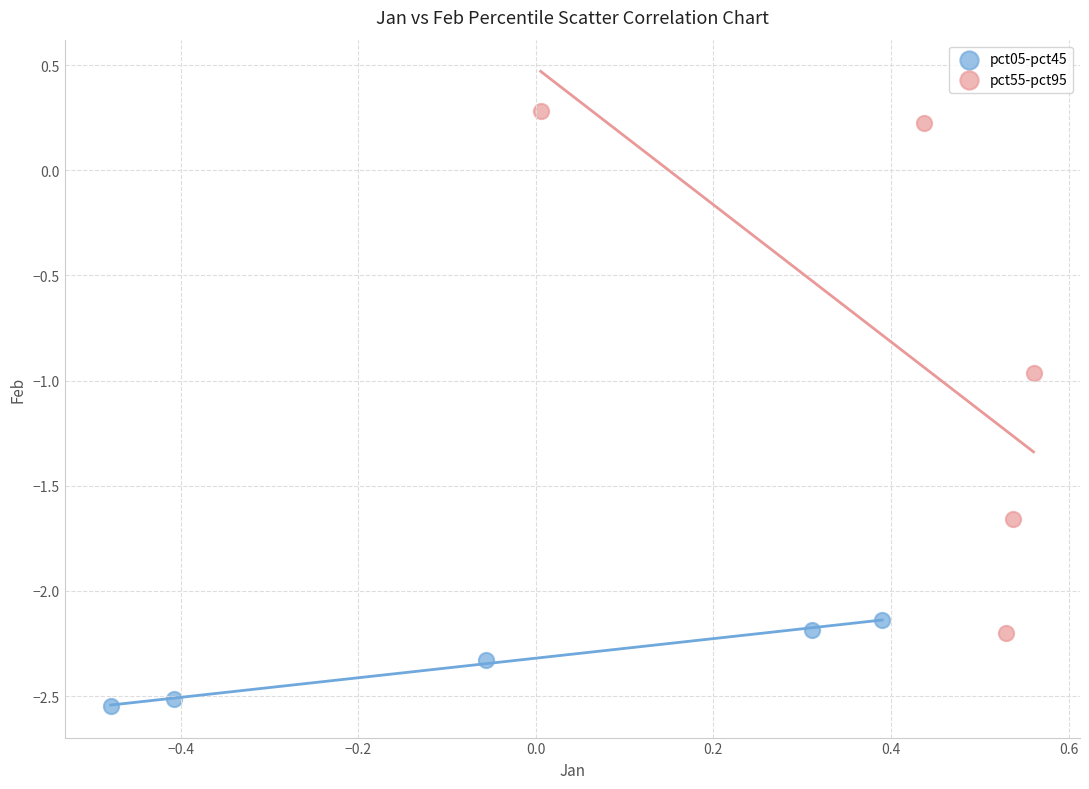

Which series has the widest spread of Y values?

pct55-pct95